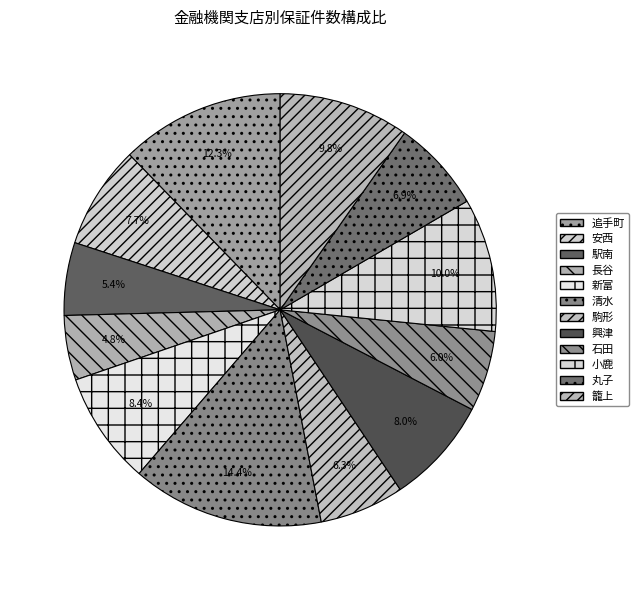

What is the ratio of the value at 駅南 to the value at 長谷?

1.1